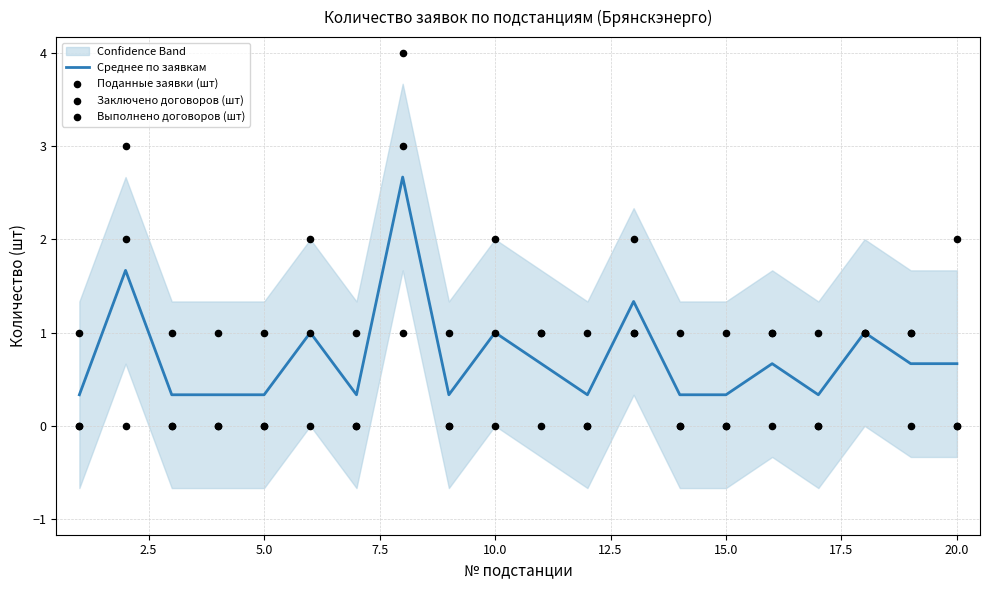

What are all the series names shown in the legend?

Среднее по заявкам, Поданные заявки (шт), Заключено договоров (шт), Выполнено договоров (шт)